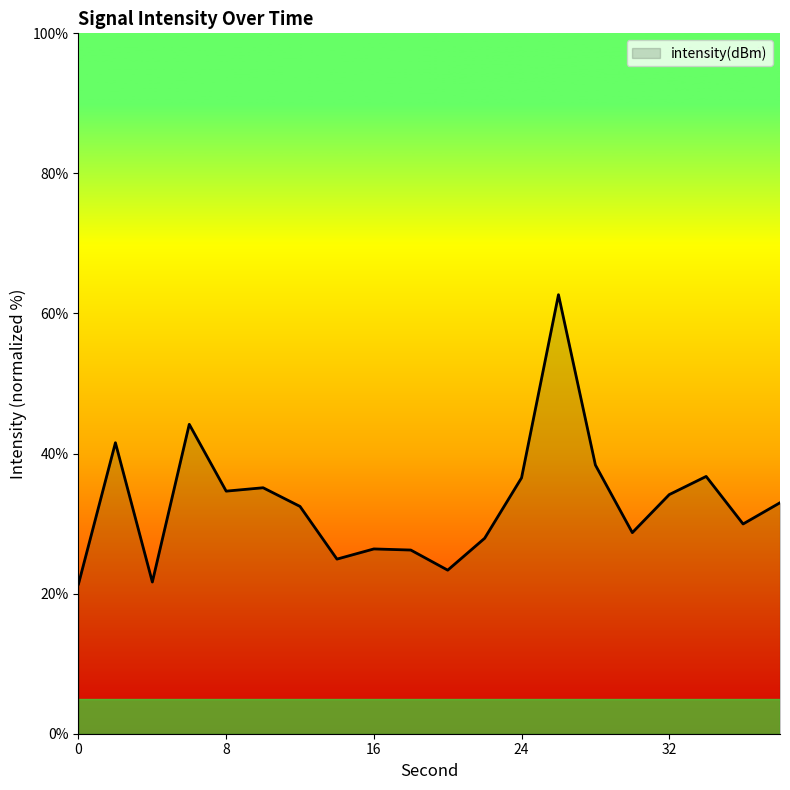

What is the smallest value displayed?

21.4